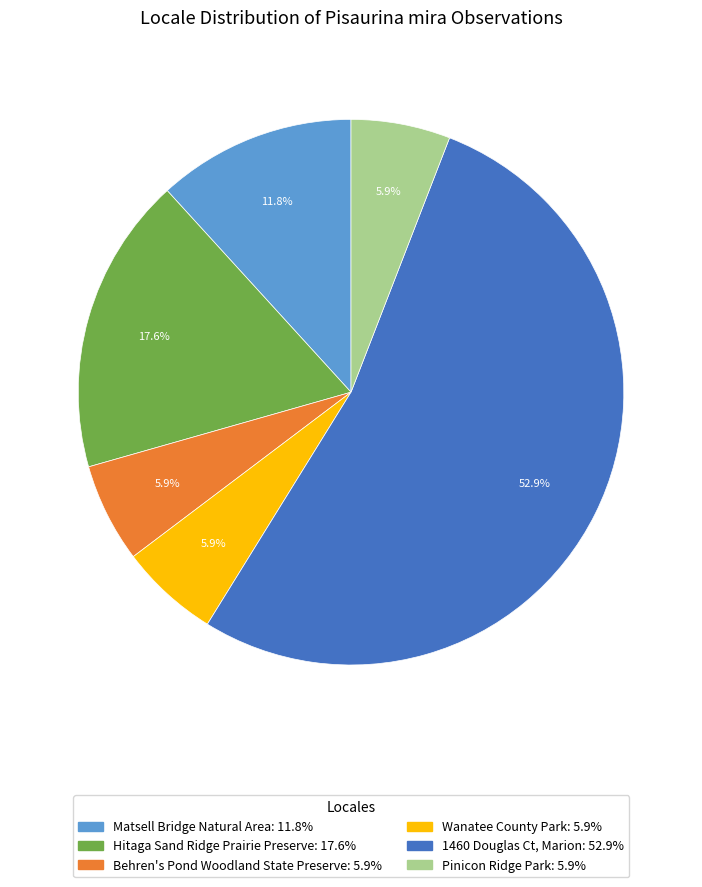

Which category has the biggest portion of the pie?

1460 Douglas Ct, Marion